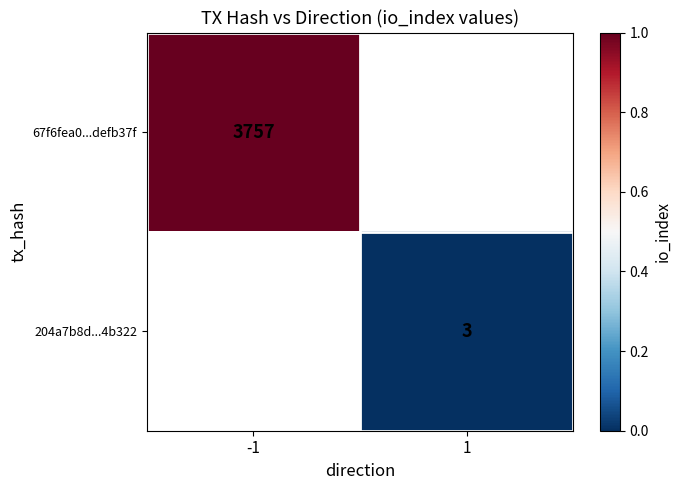

Is the value of 67f6fea0...defb37f at -1 greater than the value of 204a7b8d...4b322 at 1?

Yes